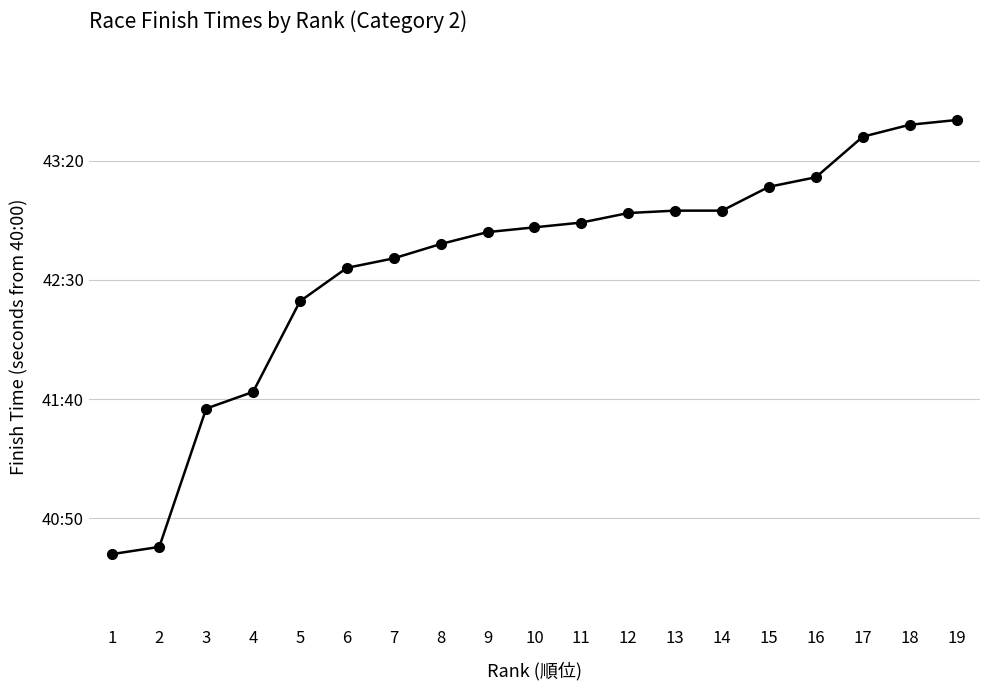

The value at 6 is 3338. True or false?

False